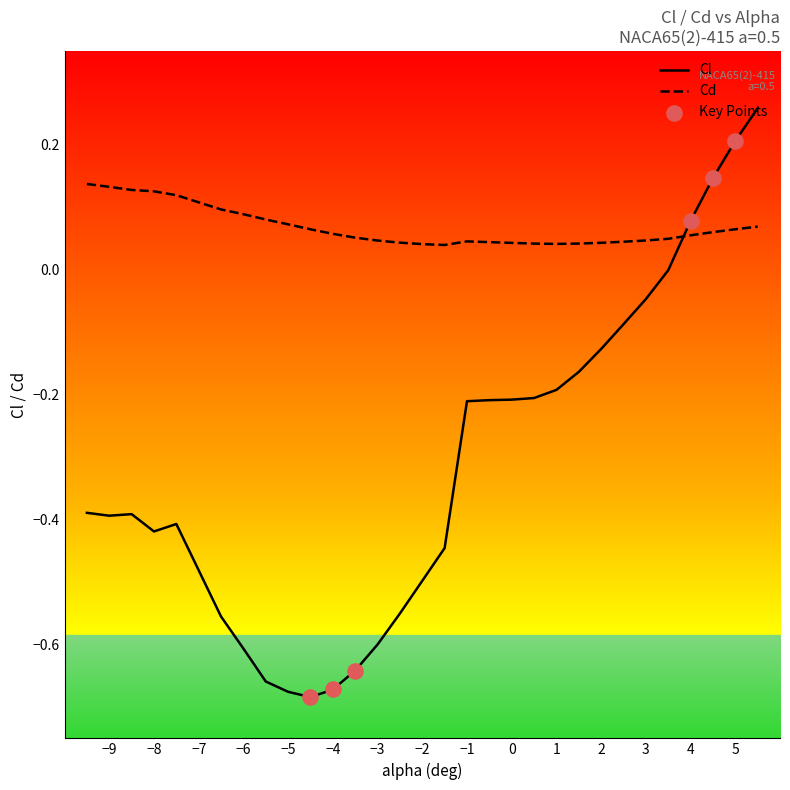

What are all the series names shown in the legend?

Cl, Cd